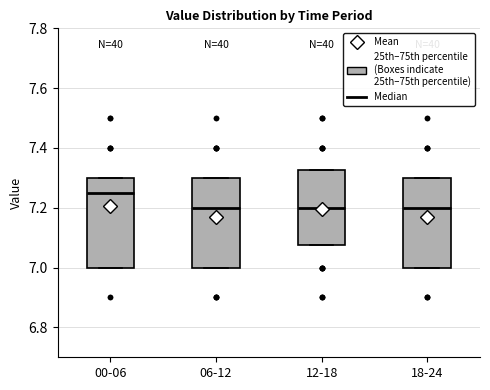

Where does the median line of the box for 06-12 sit on the y-axis? The values are not printed on the chart, so give them approximately, as read against the axis.

7.20